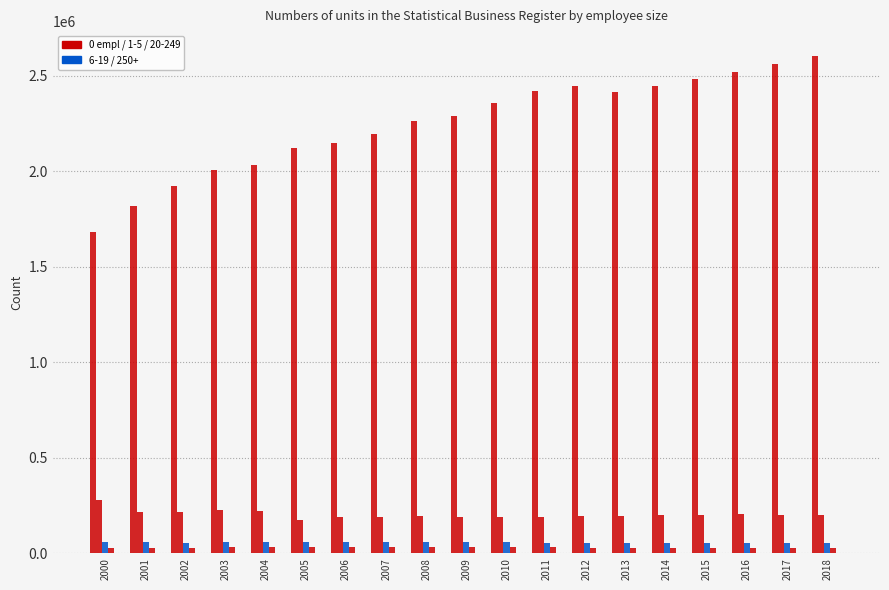

How many data points does each series have?

19